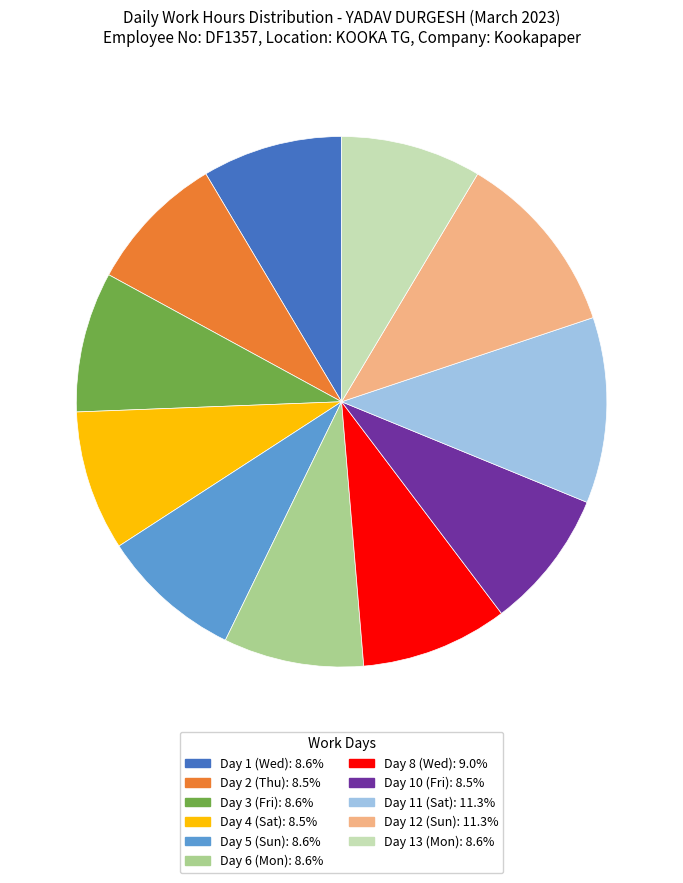

Is there a majority slice in this chart?

No